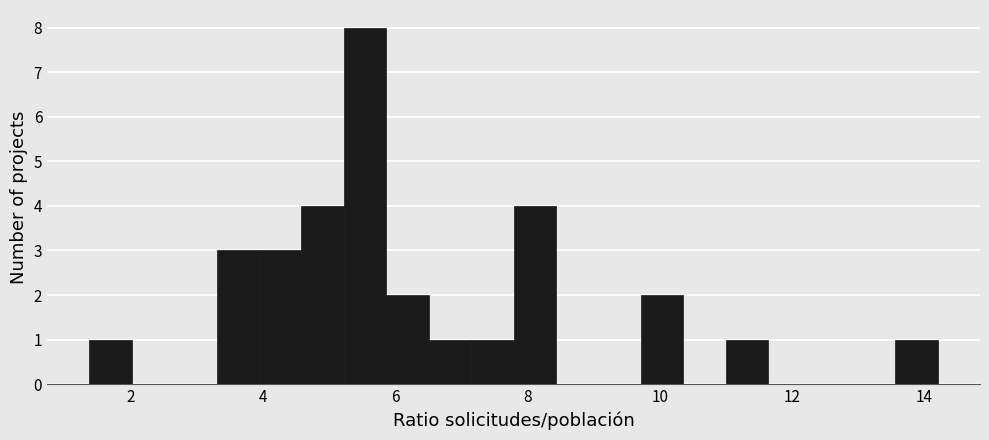

Around what value on the x-axis is the tallest bar? Give the approximate position of its centre, as read against the axis.

5.6